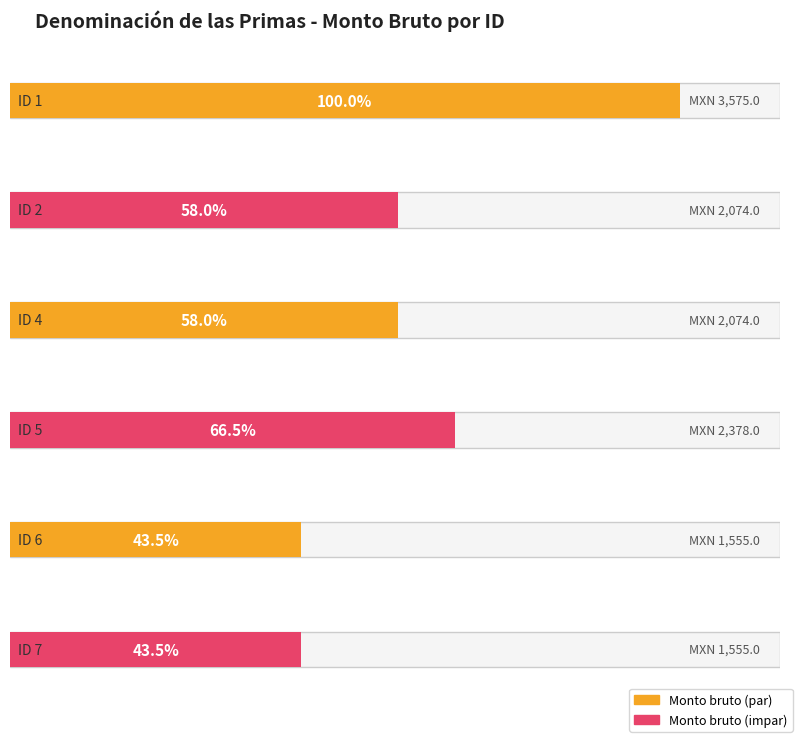

At which label does Monto neto de las primas reach its peak?

1